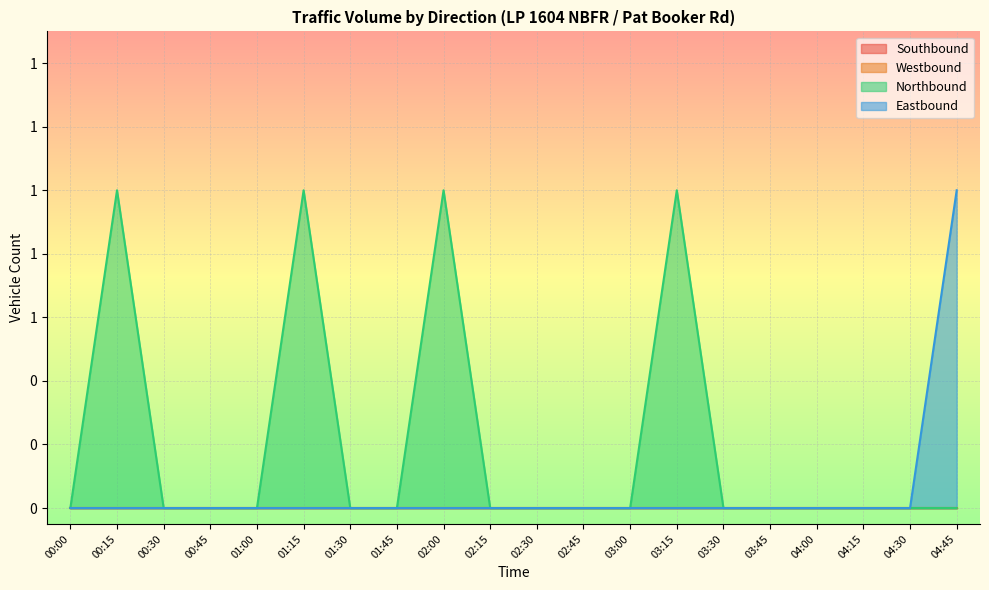

The Northbound series shows -1 at 04:00. True or false?

False